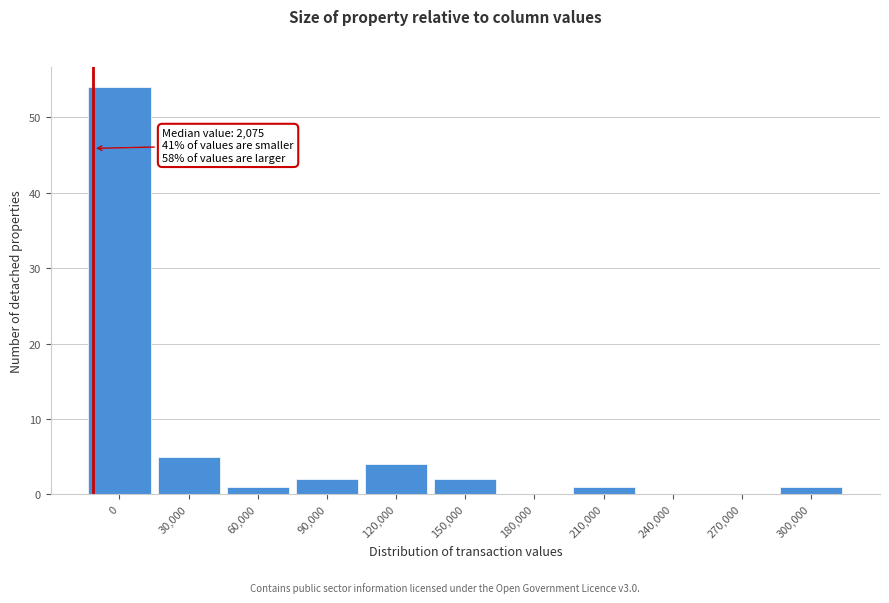

Reading left to right, what are all the values shown in this chart?

0=54	30,000=5	60,000=1	90,000=2	120,000=4	150,000=2	180,000=0	210,000=1	240,000=0	270,000=0	300,000=1